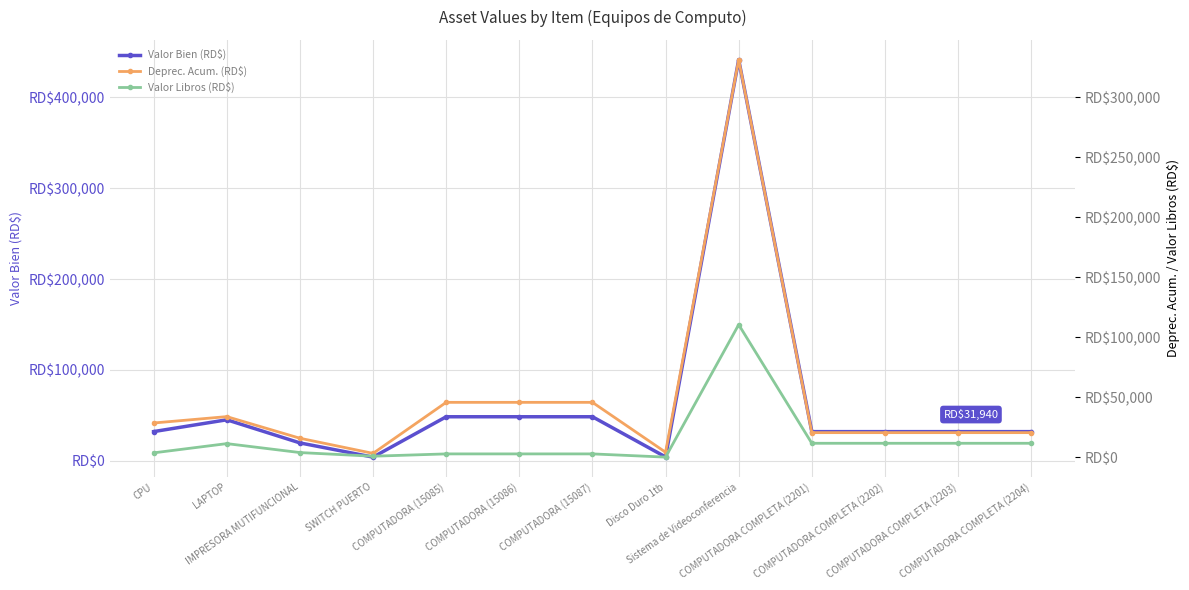

What position from the right is COMPUTADORA (15086)?

8